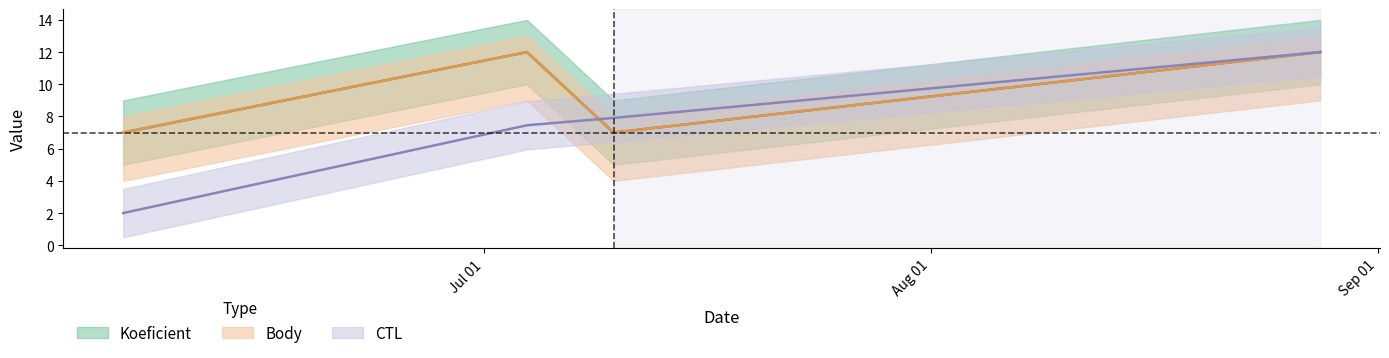

What position from the right is 2015-07-10?

2